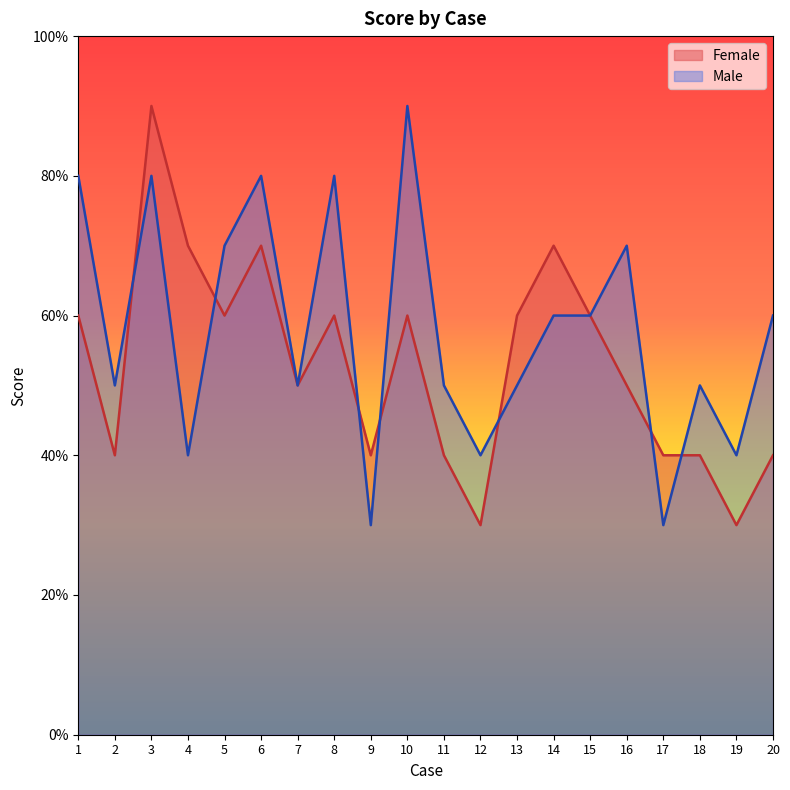

What is the sum of the Male values at 4 and 19?

8